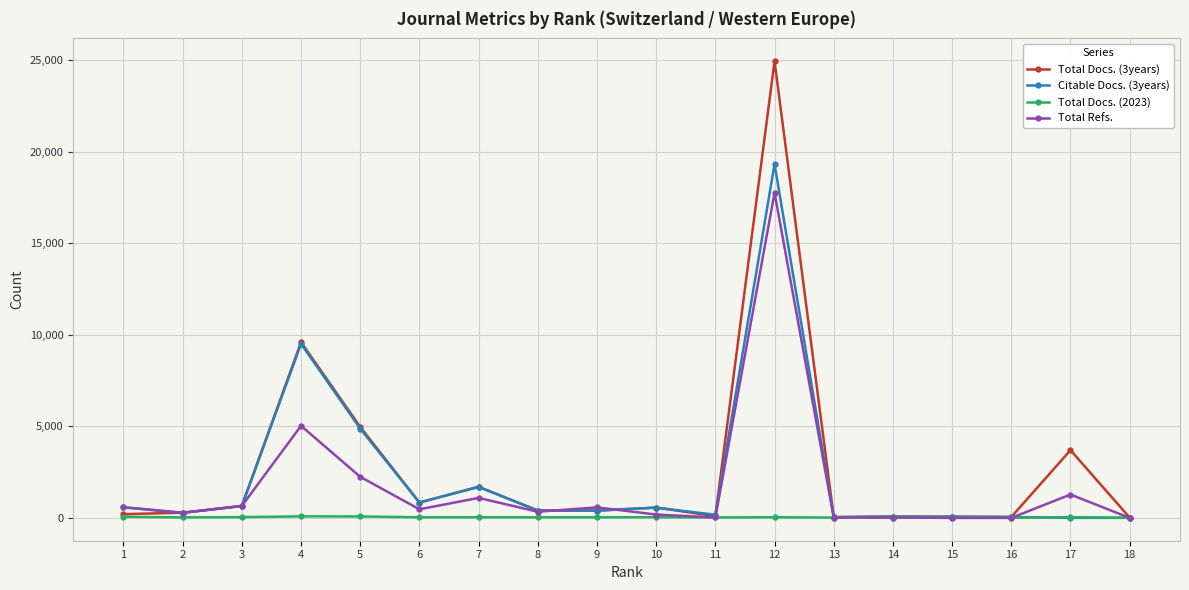

What is the maximum value shown in the chart?

24954